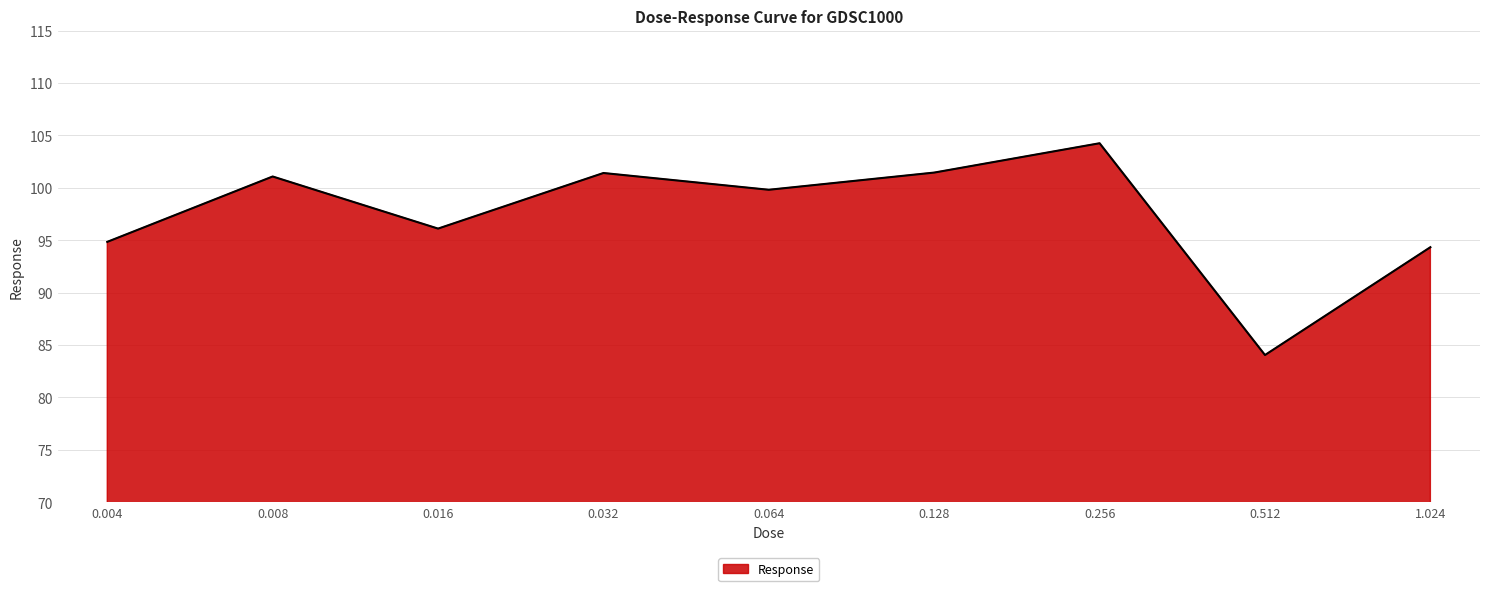

How many values exceed 99?

5